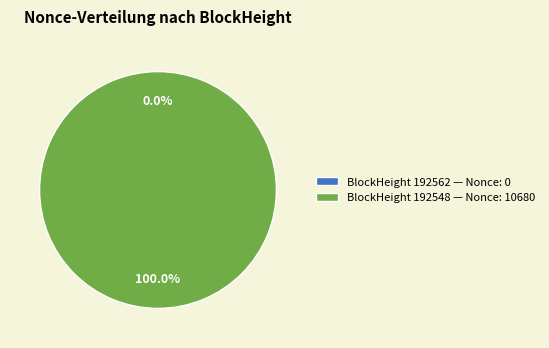

True or false: 192548 accounts for 100% of the total.

True